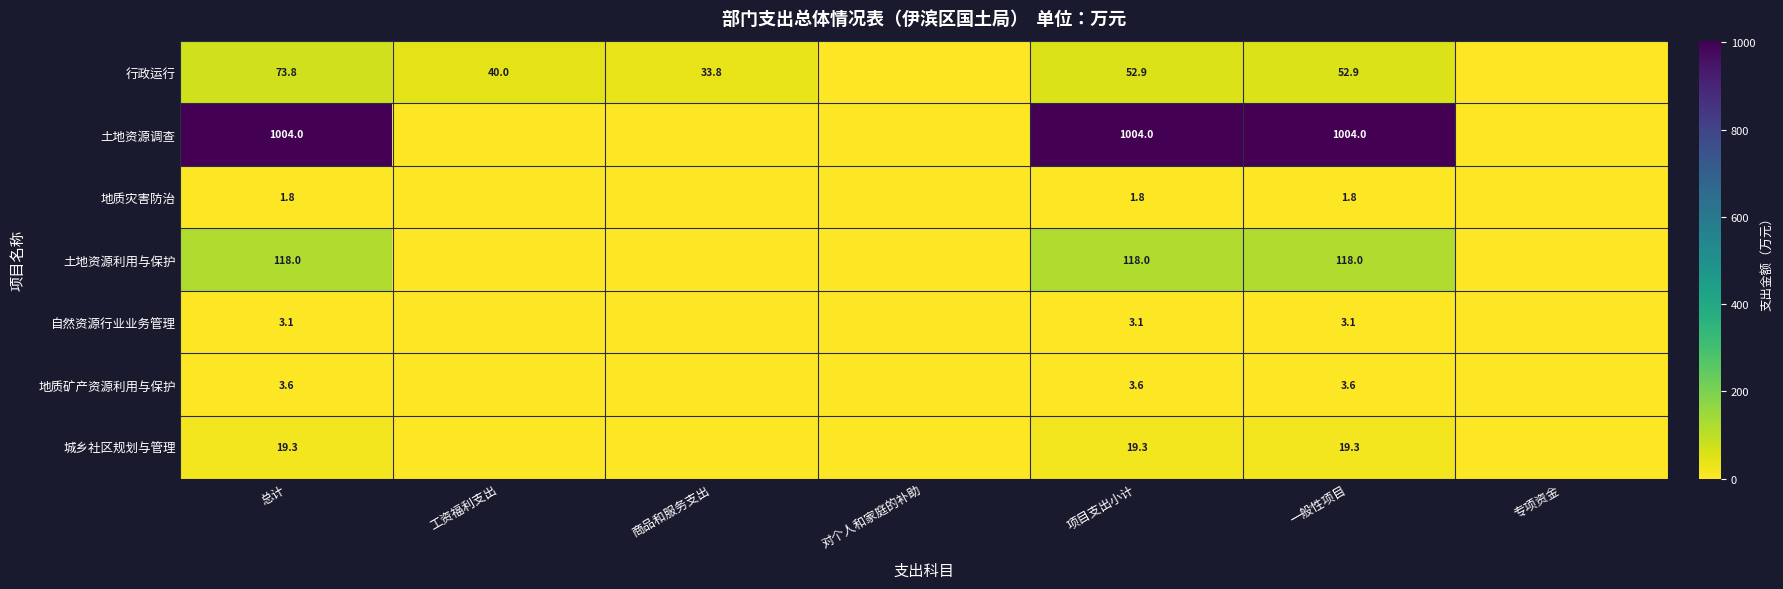

What is the total value across all series at 一般性项目?

1202.7